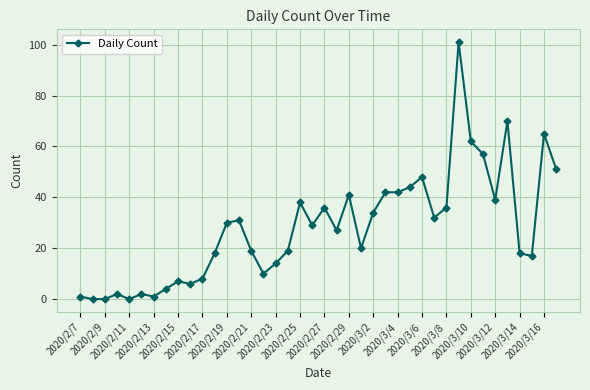

True or false: the data has more than 1 interior local peaks.

True